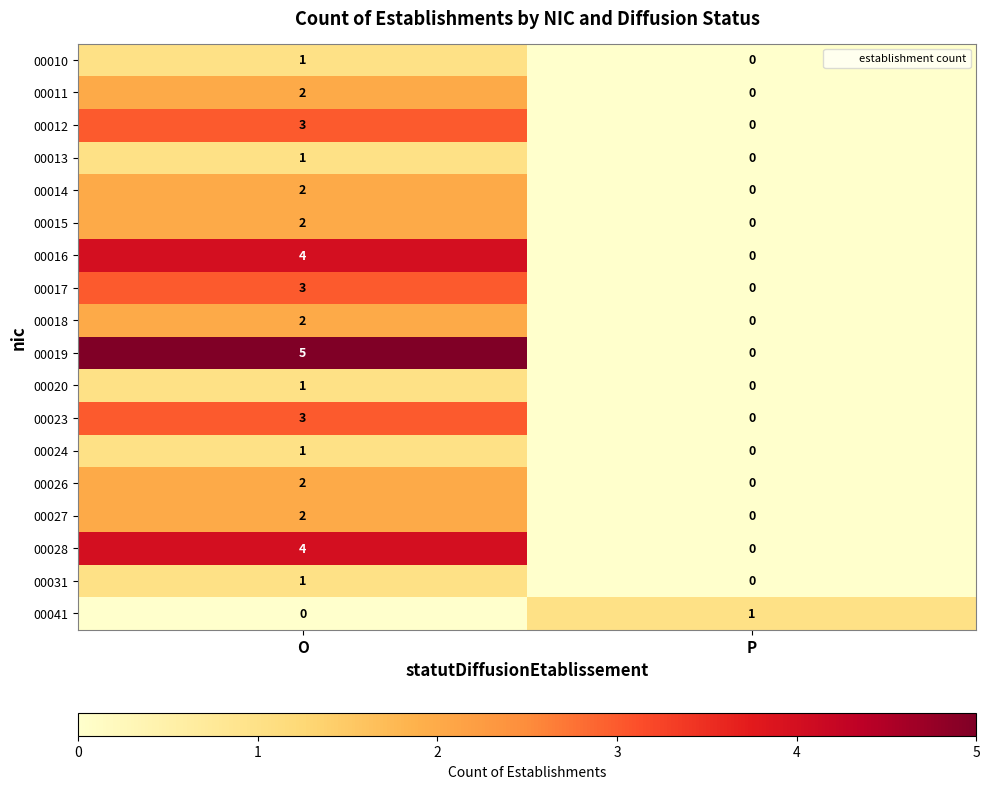

At which category is the sum across all series the highest?

O